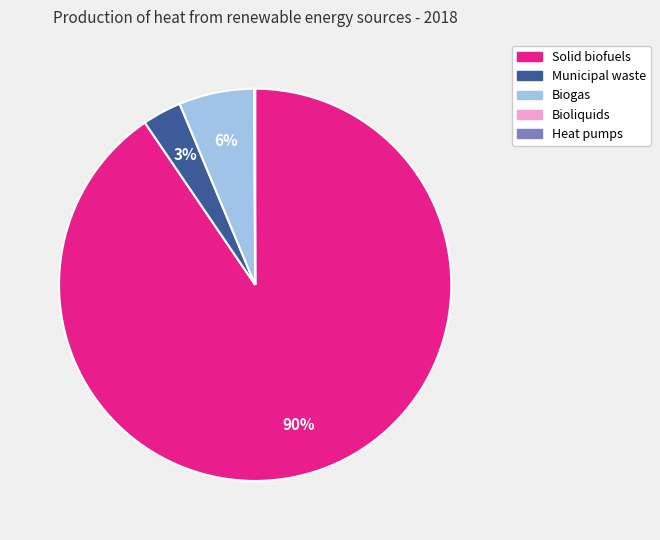

To the nearest percent, what percentage of the pie is Biogas?

6%